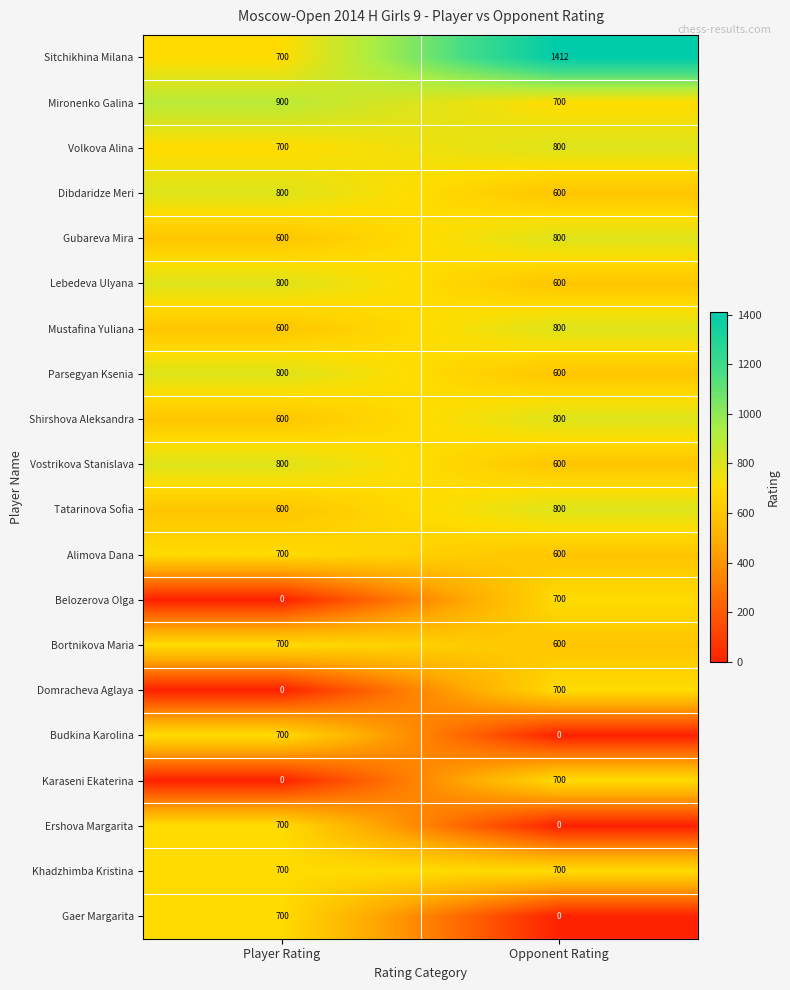

Is the value of Tatarinova Sofia at Opponent Rating greater than the value of Budkina Karolina at Player Rating?

Yes